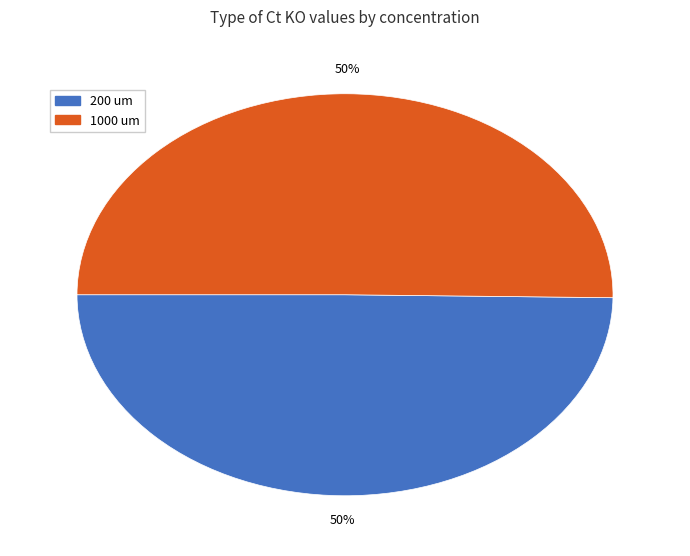

What percentage is the 200 um slice, to the nearest percent?

50%